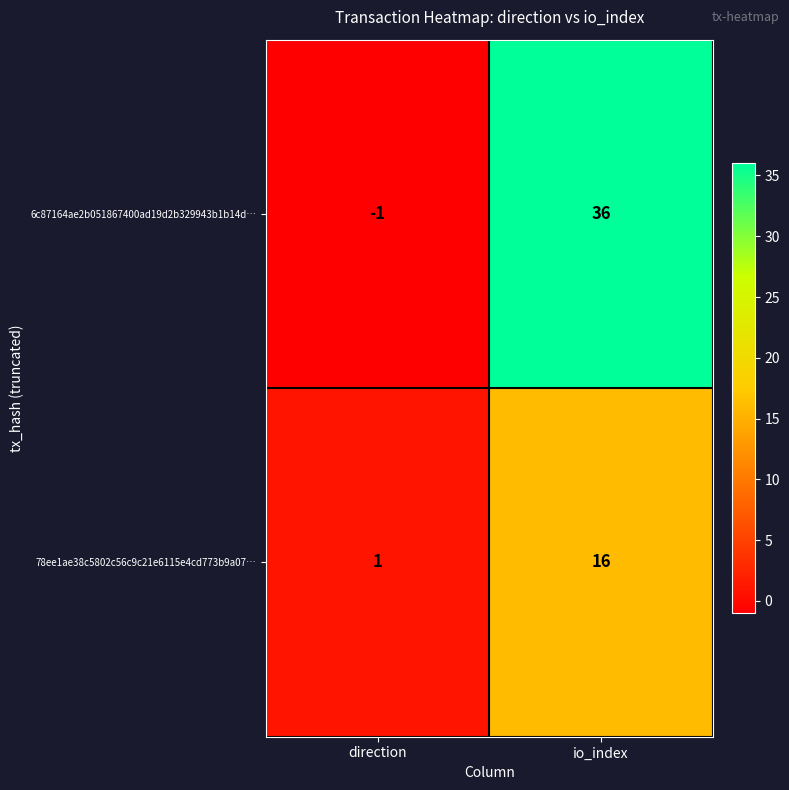

Reading right to left, what are all the values shown in this chart?

6c87164ae2b051867400ad19d2b329943b1b14d…: io_index=36	direction=-1
78ee1ae38c5802c56c9c21e6115e4cd773b9a07…: io_index=16	direction=1